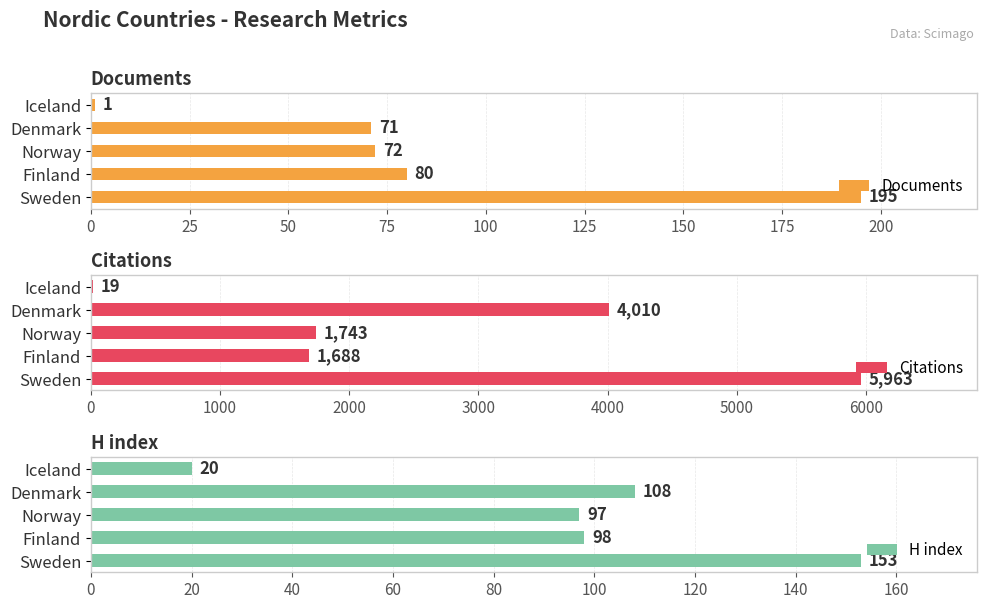

What is the smallest value displayed?

1